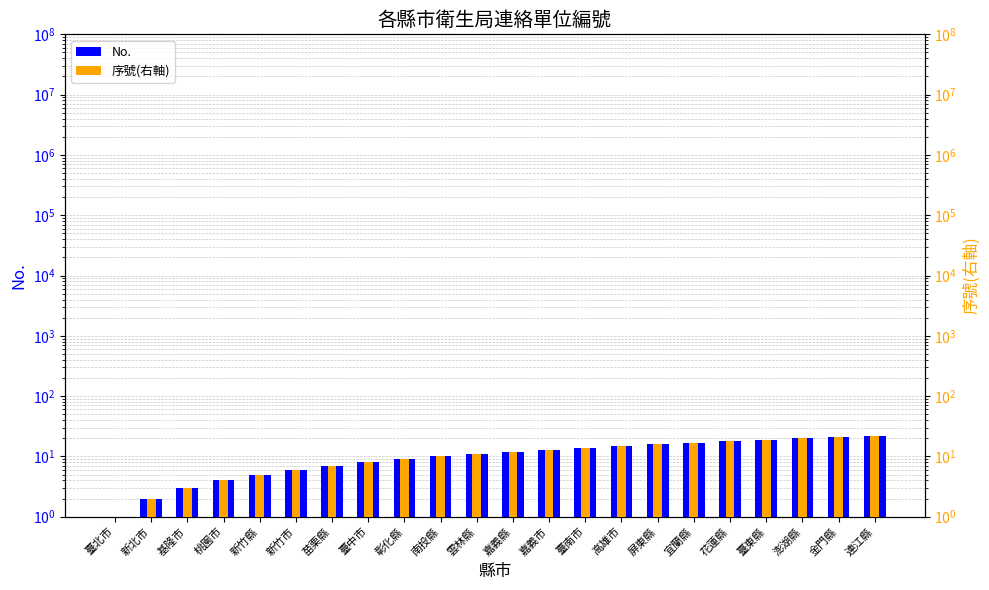

Count the number of data series in this chart.

2